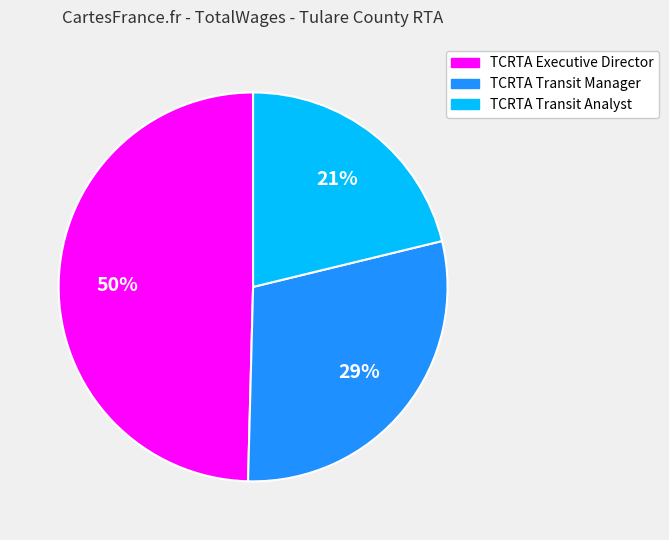

To the nearest percent, what is the average slice percentage?

33%